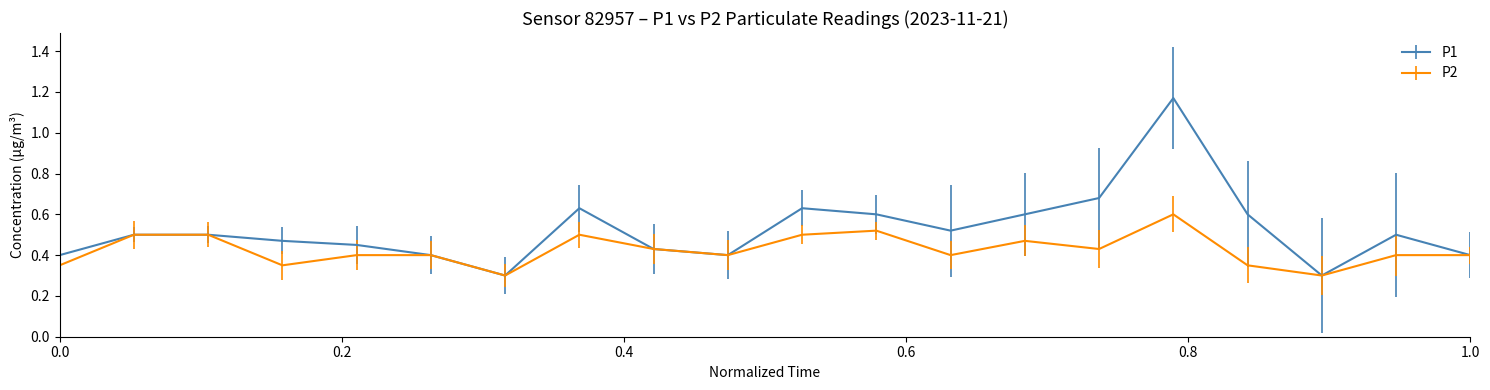

What is the sum of all P1 values?

10.5